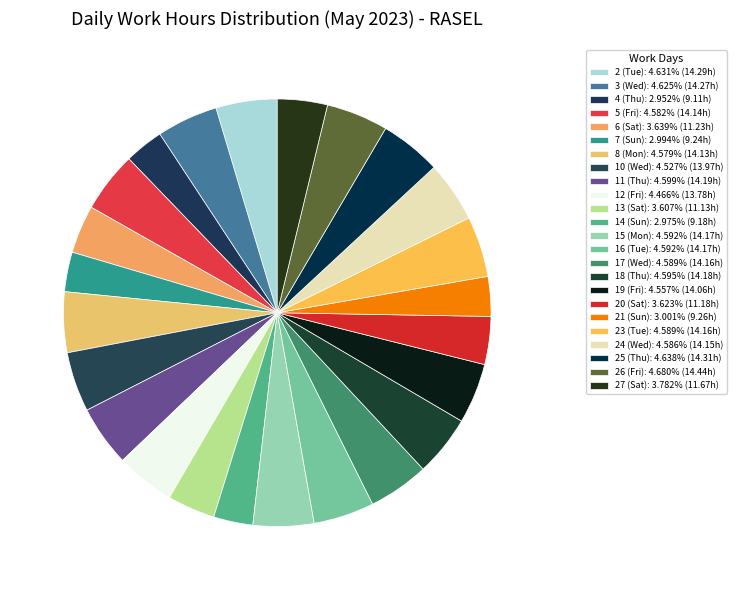

Is there a majority slice in this chart?

No